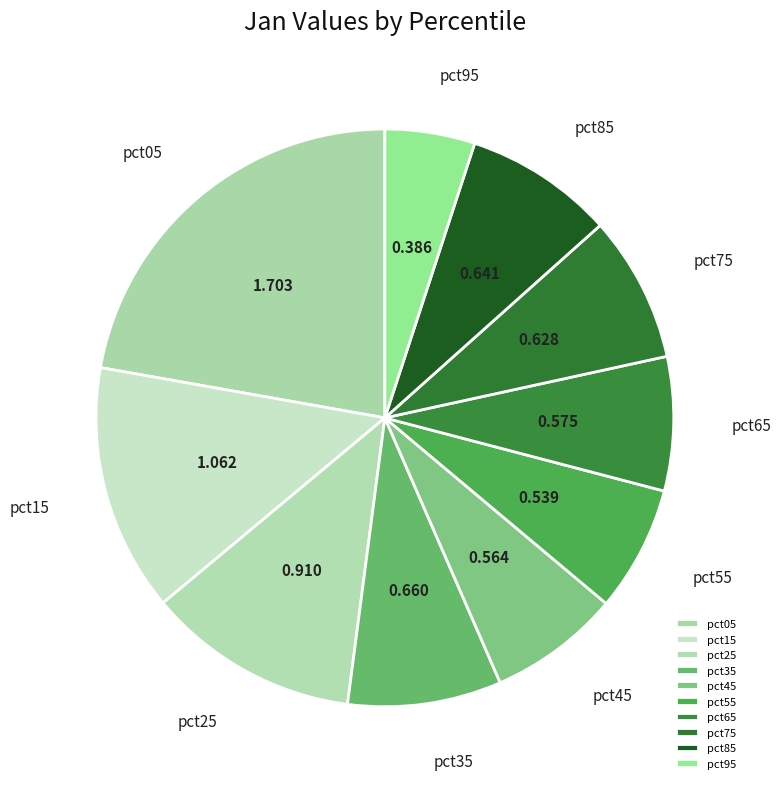

True or false: pct55 accounts for 12% of the total.

False